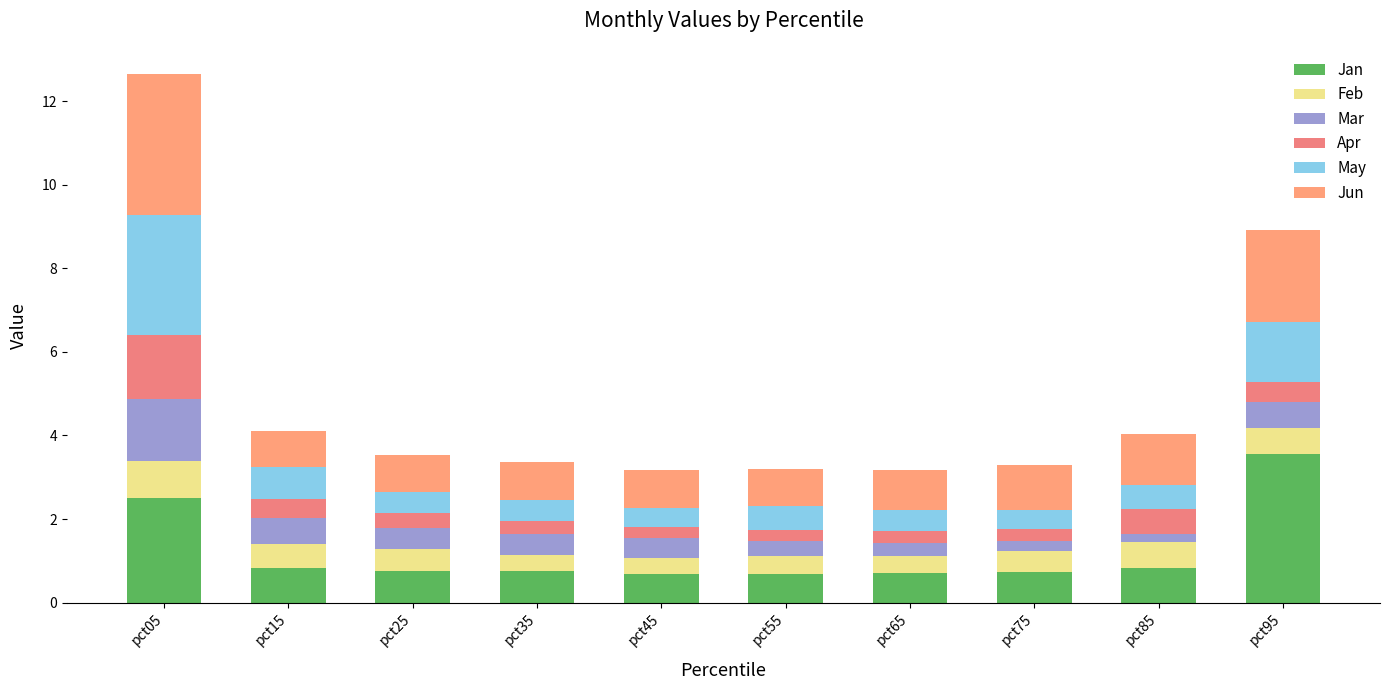

How many distinct data groups are displayed?

6